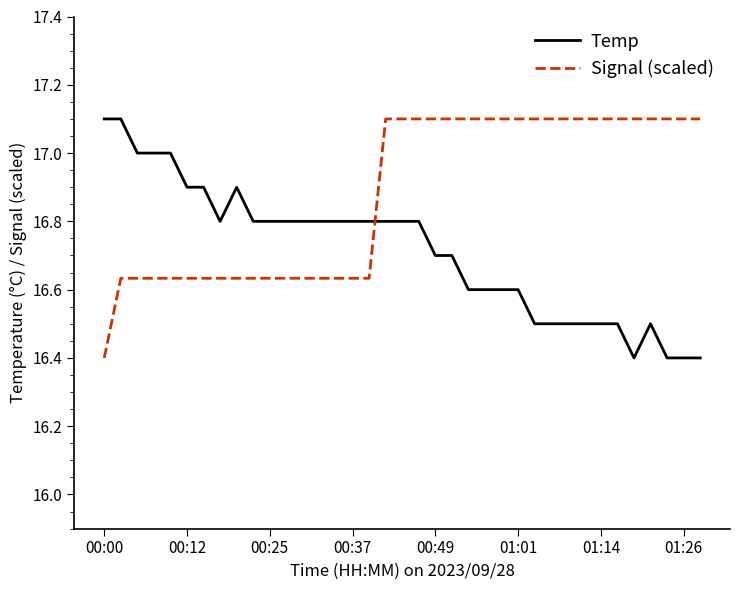

Which series has the largest total across all categories?

Signal (scaled)